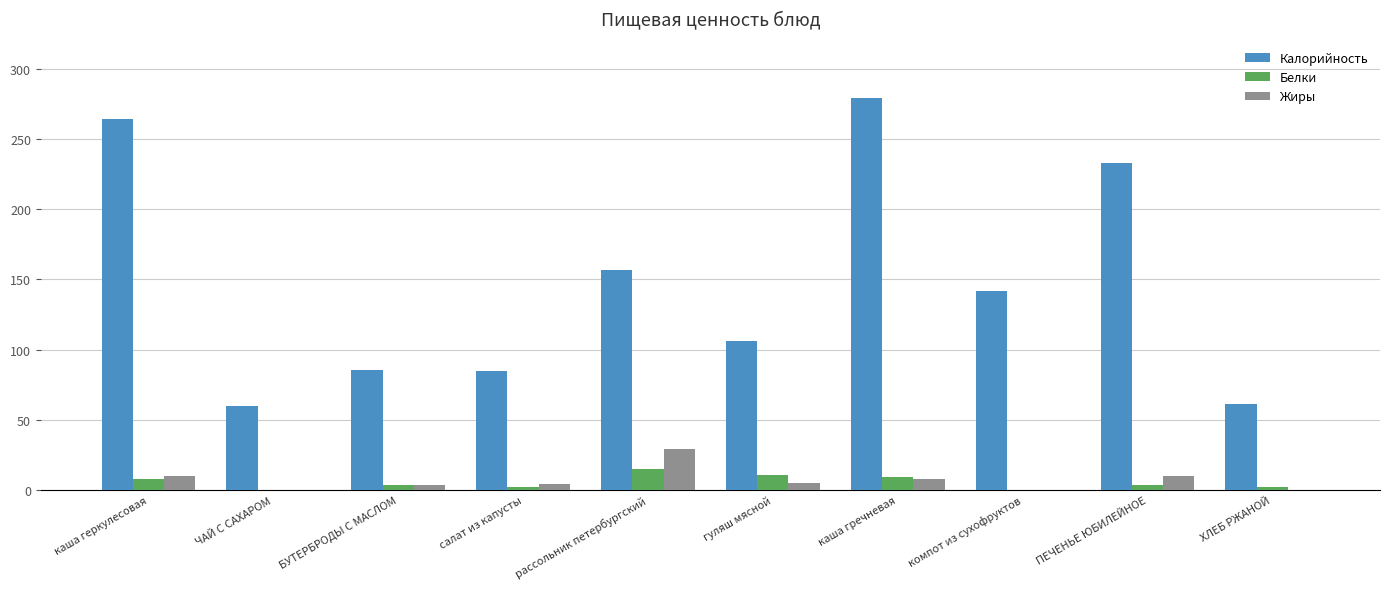

What is the highest value of the Белки series?

15.0